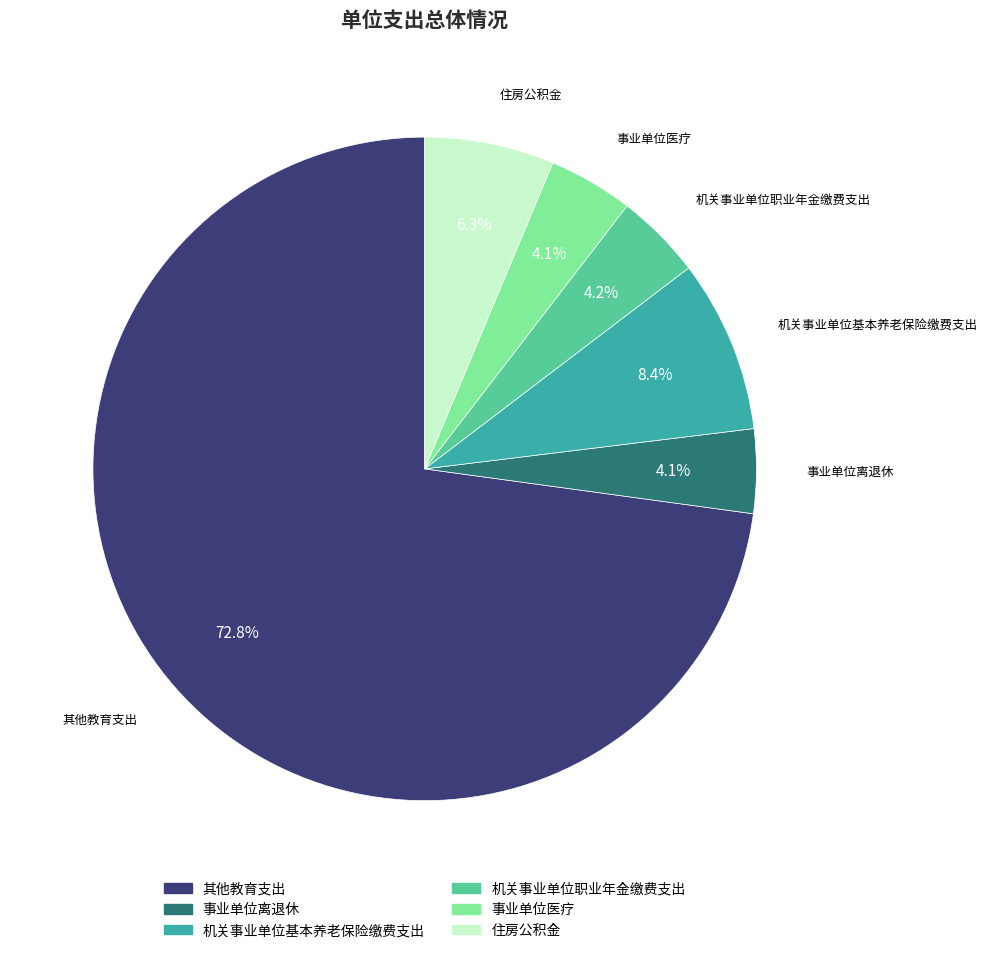

What percentage is NOT represented by 事业单位医疗?

95.9%